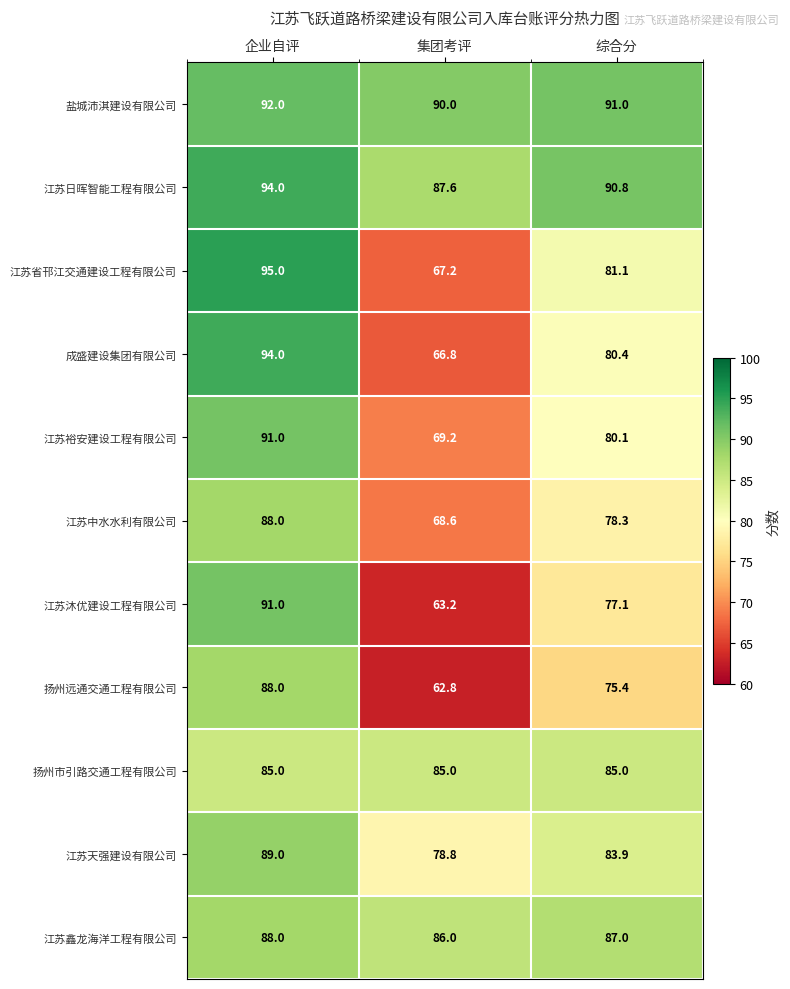

At 综合分, list the series in order from largest to smallest.

盐城沛淇建设有限公司, 江苏日晖智能工程有限公司, 江苏鑫龙海洋工程有限公司, 扬州市引路交通工程有限公司, 江苏天强建设有限公司, 江苏省邗江交通建设工程有限公司, 成盛建设集团有限公司, 江苏裕安建设工程有限公司, 江苏中水水利有限公司, 江苏沐优建设工程有限公司, 扬州远通交通工程有限公司